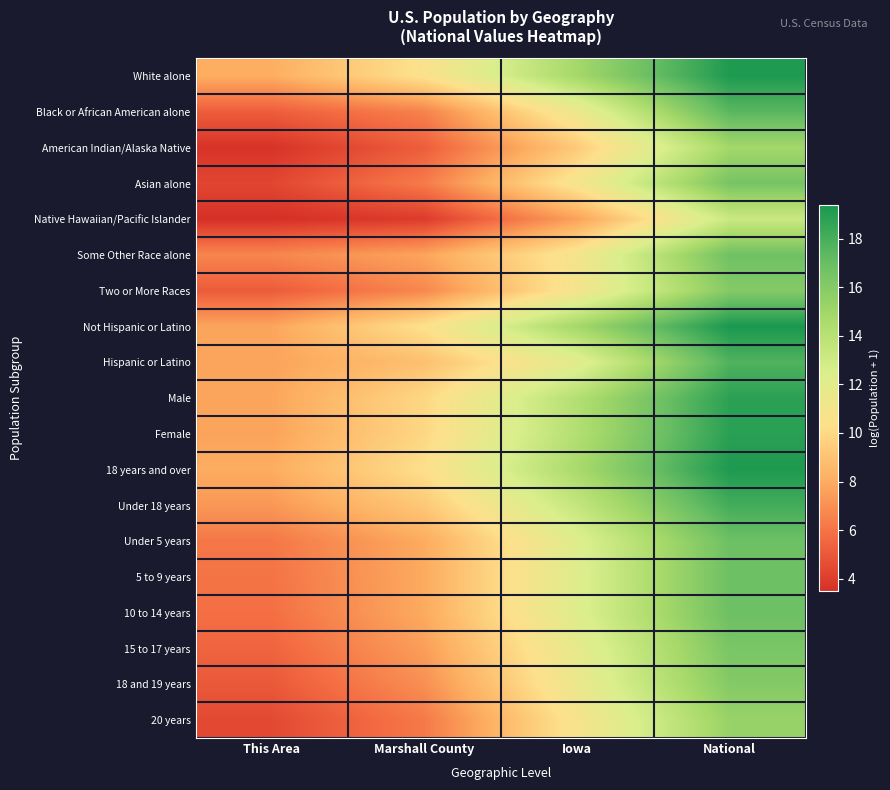

Reading right to left, extract all data points from this chart.

White alone: National=19.2	Iowa=14.8	Marshall County=10.5	This Area=8.1
Black or African American alone: National=17.5	Iowa=11.4	Marshall County=6.5	This Area=5.2
American Indian/Alaska Native: National=14.9	Iowa=9.3	Marshall County=5.2	This Area=3.6
Asian alone: National=16.5	Iowa=10.9	Marshall County=6.3	This Area=4.4
Native Hawaiian/Pacific Islander: National=13.2	Iowa=7.6	Marshall County=3.9	This Area=3.5
Some Other Race alone: National=16.8	Iowa=10.9	Marshall County=7.7	This Area=6.7
Two or More Races: National=16.0	Iowa=10.9	Marshall County=6.7	This Area=5.1
Not Hispanic or Latino: National=19.4	Iowa=14.9	Marshall County=10.4	This Area=7.7
Hispanic or Latino: National=17.7	Iowa=11.9	Marshall County=8.9	This Area=7.7
Male: National=18.8	Iowa=14.2	Marshall County=9.9	This Area=7.7
Female: National=18.9	Iowa=14.2	Marshall County=9.9	This Area=7.7
18 years and over: National=19.3	Iowa=14.7	Marshall County=10.3	This Area=8.0
Under 18 years: National=18.1	Iowa=13.5	Marshall County=9.2	This Area=7.3
Under 5 years: National=16.8	Iowa=12.2	Marshall County=8.0	This Area=6.1
5 to 9 years: National=16.8	Iowa=12.2	Marshall County=7.9	This Area=6.0
10 to 14 years: National=16.8	Iowa=12.2	Marshall County=7.9	This Area=5.9
15 to 17 years: National=16.4	Iowa=11.7	Marshall County=7.5	This Area=5.4
18 and 19 years: National=16.0	Iowa=11.4	Marshall County=7.0	This Area=5.0
20 years: National=15.3	Iowa=10.8	Marshall County=6.2	This Area=4.5